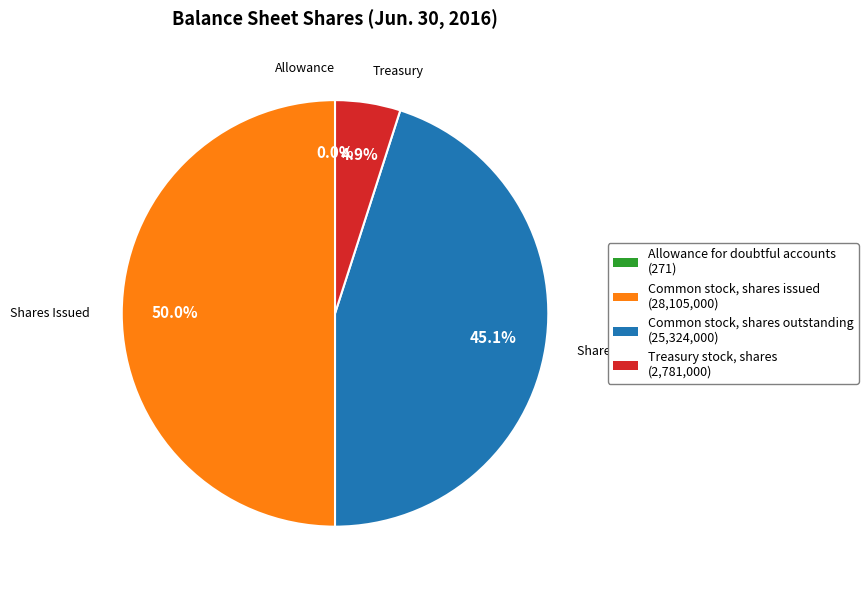

Is it true that Common stock, shares outstanding is 45% of the pie?

True